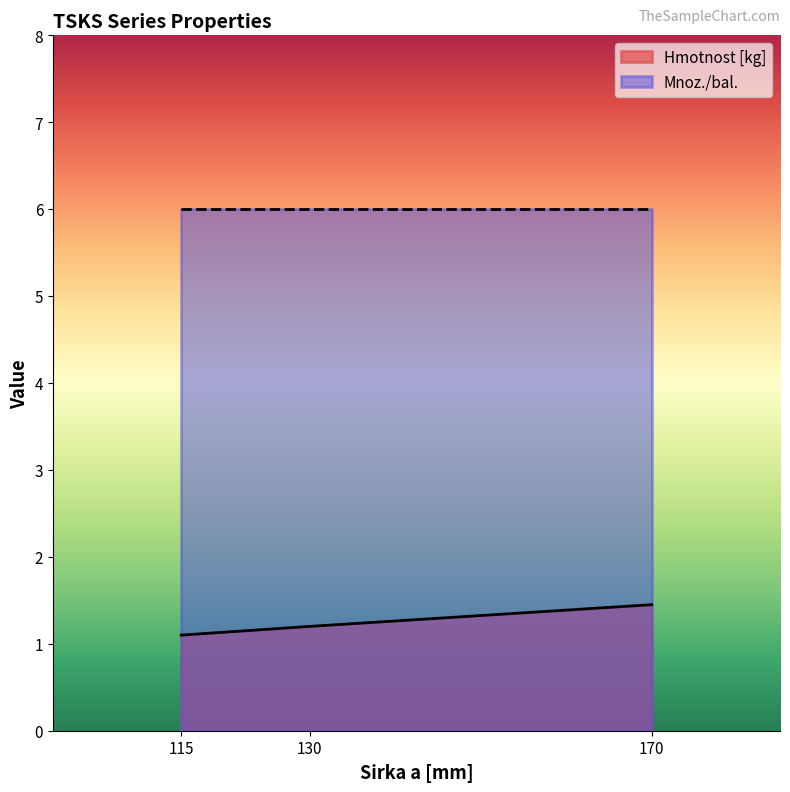

Does the chart have visible grid lines?

No